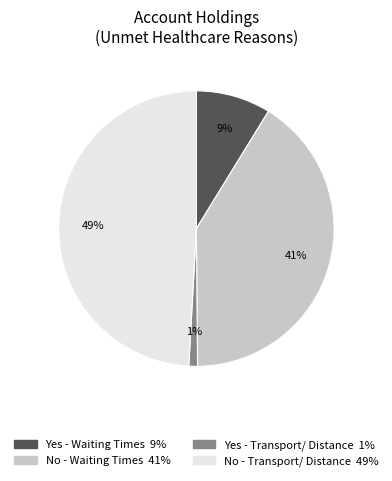

Is there any slice that represents more than half of the pie?

No